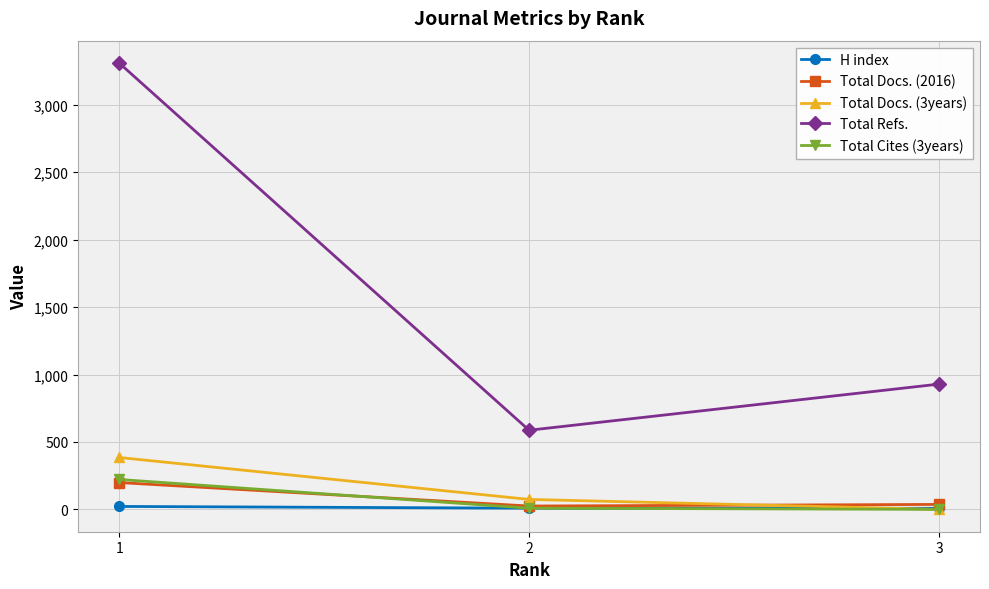

Is the value of Total Refs. at 1 greater than the value of Total Docs. (3years) at 2?

Yes